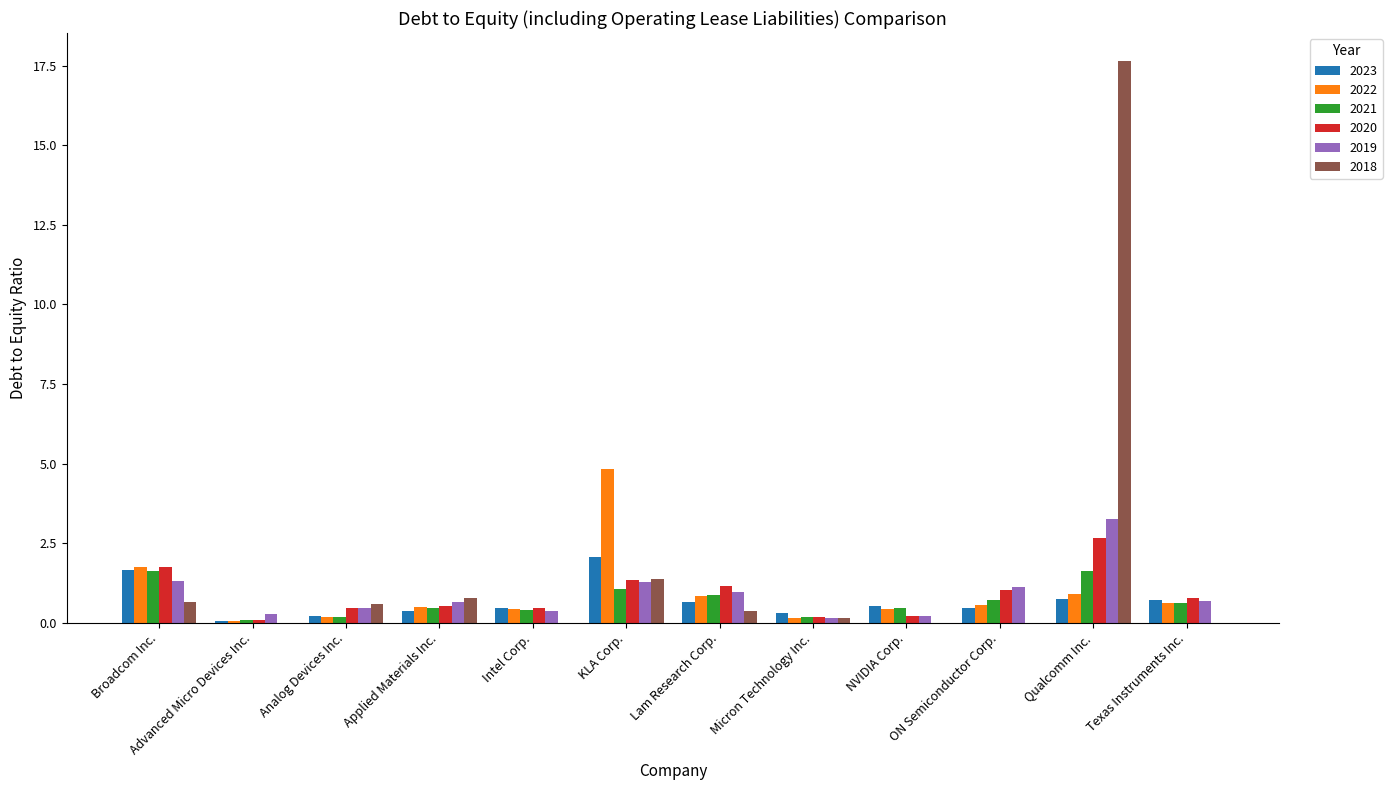

Does the chart contain stacked bars?

No